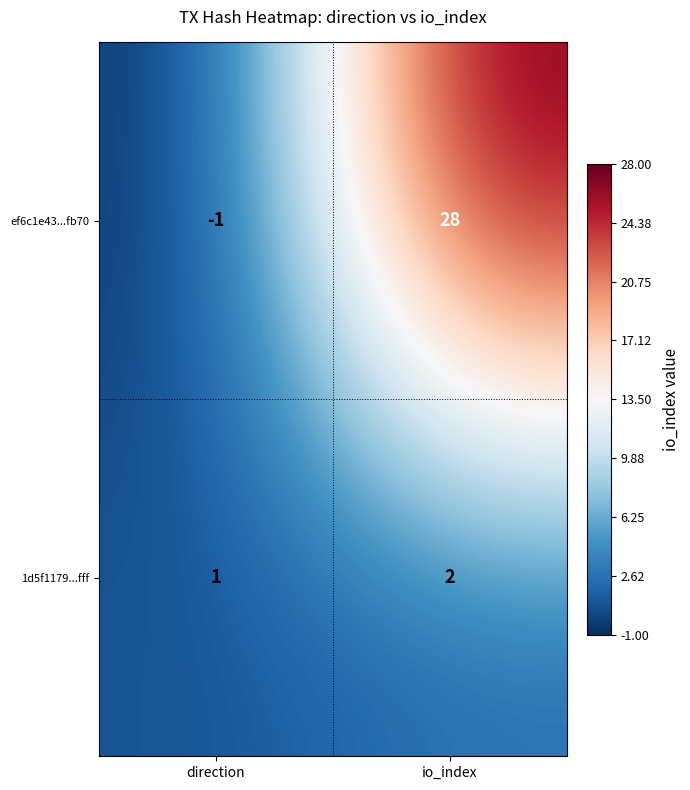

What is the smallest value displayed?

-1